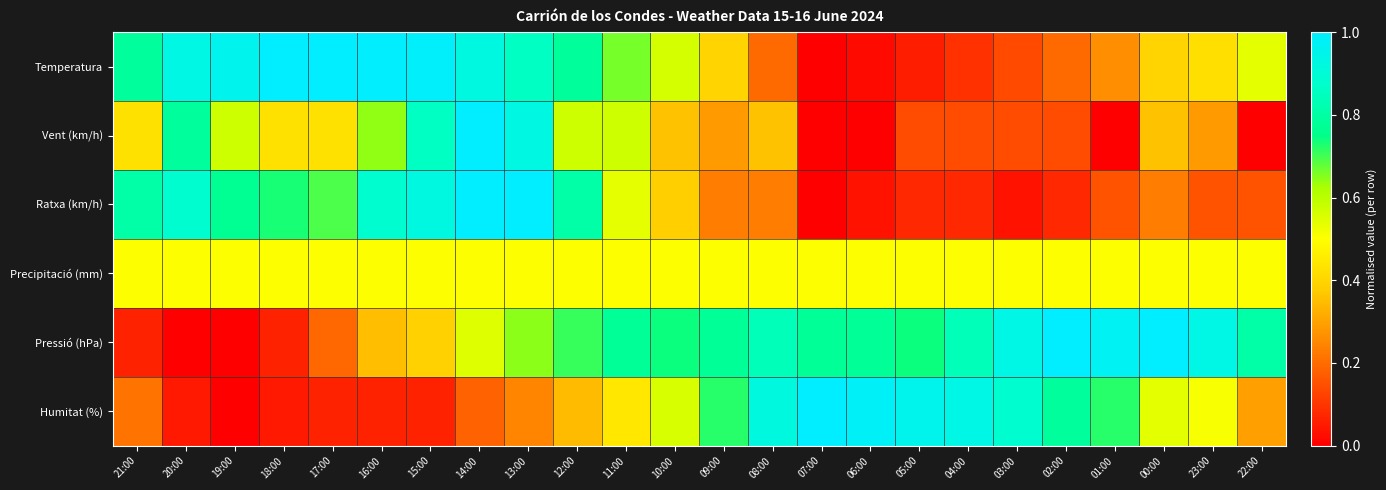

Between 01:00 and 23:00, which series saw the biggest shift?

Vent (km/h)